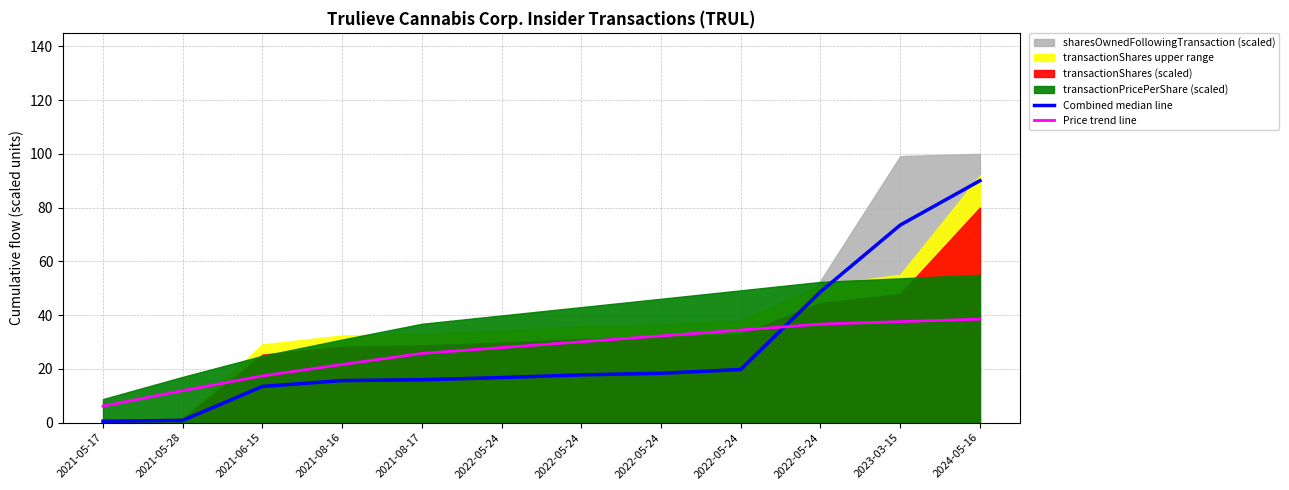

Where do Combined median line and Price trend line first cross each other?

2022-05-24 and 2022-05-24